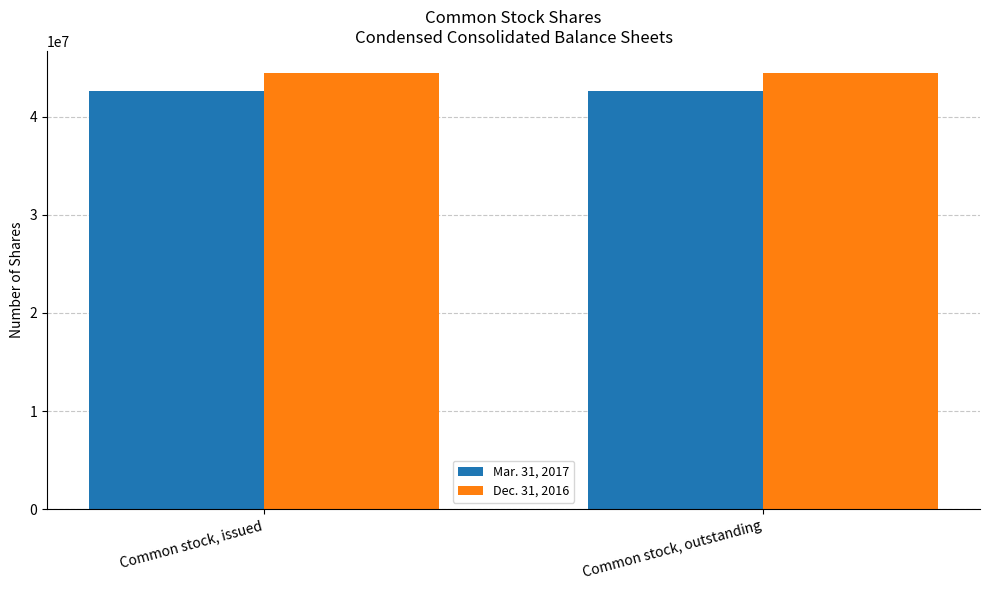

Is the value of Mar. 31, 2017 at Common stock, outstanding greater than the value of Dec. 31, 2016 at Common stock, issued?

No